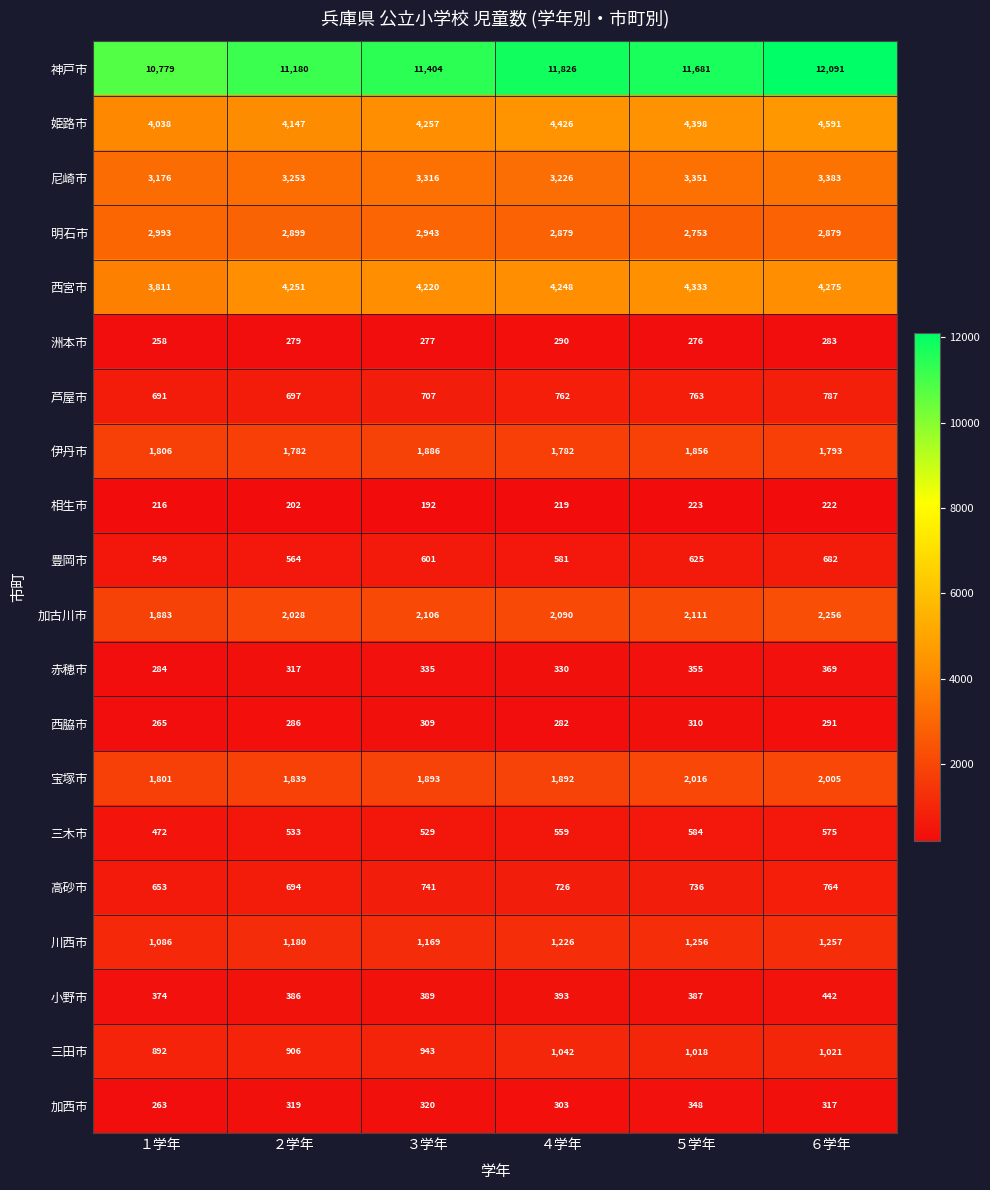

At how many categories does at least one series exceed 8194?

6